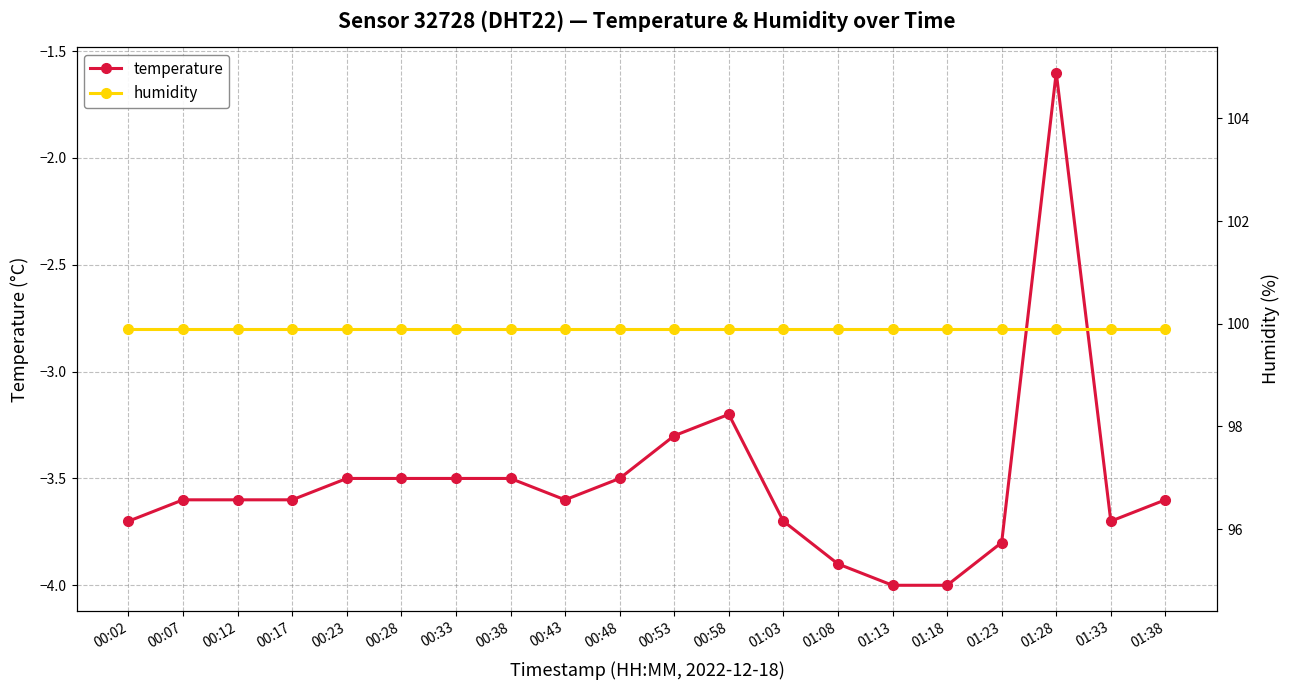

True or false: temperature has more than 2 points higher than both neighbors.

False